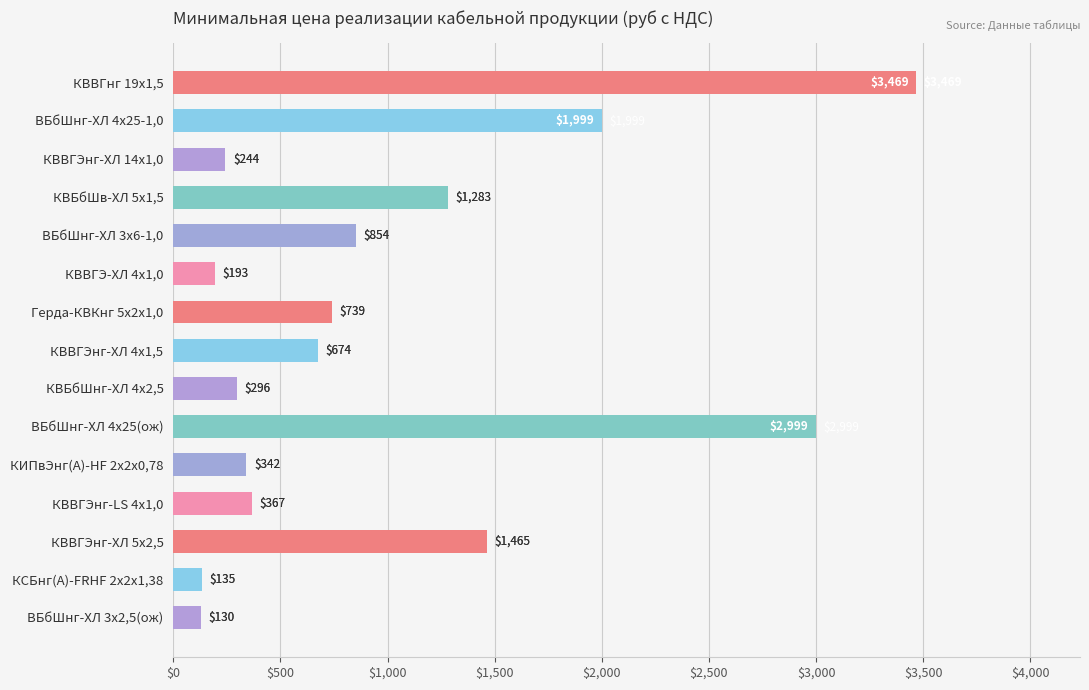

Approximately how many times larger is the value at КВВГЭнг-ХЛ 14х1,0 compared to Герда-КВКнг 5х2х1,0?

0.3